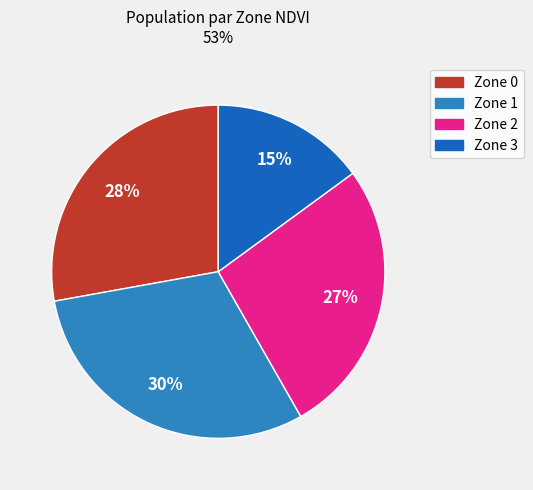

Which slice is the largest?

Zone 1